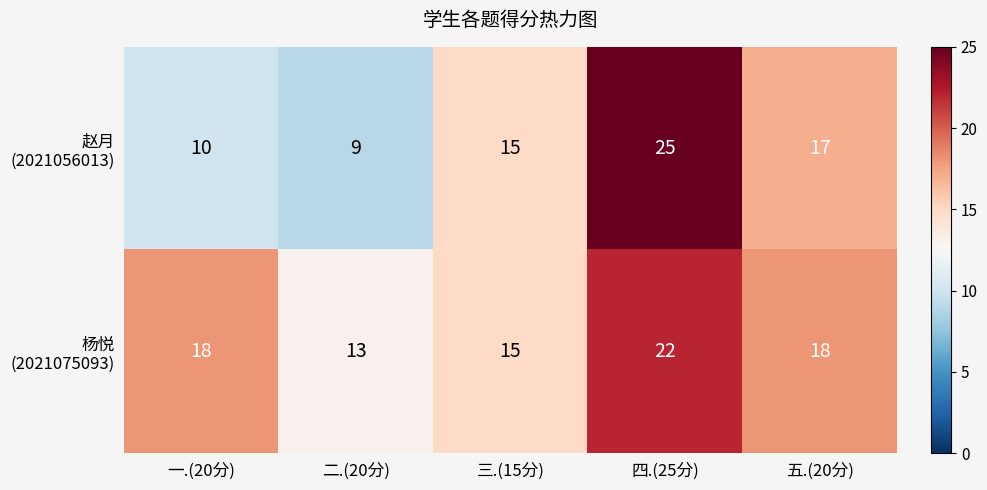

What is the maximum value shown in the chart?

25